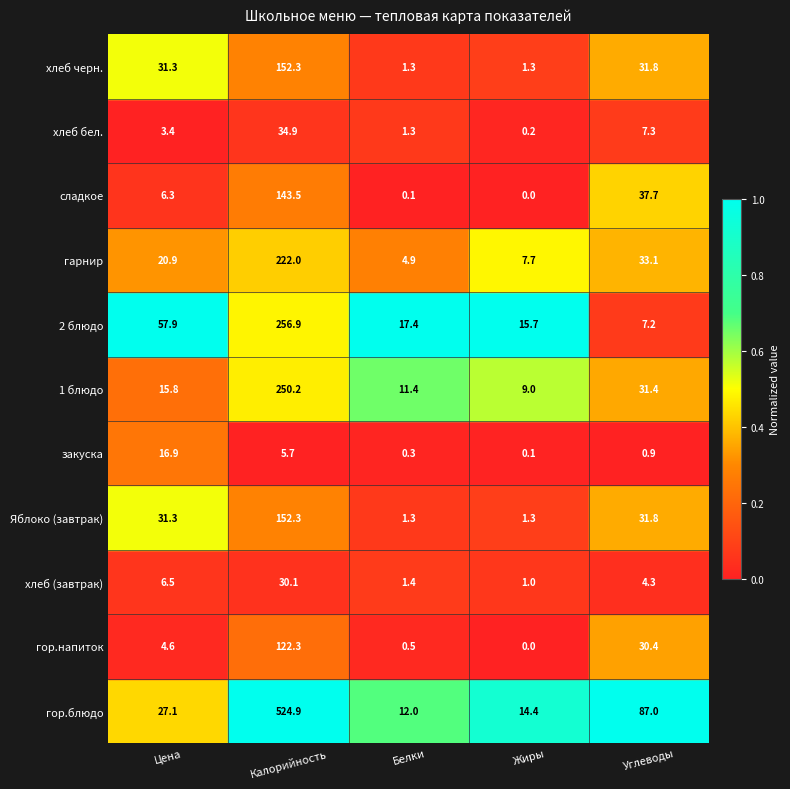

What is the spread (max minus min) of values at Цена?

54.5